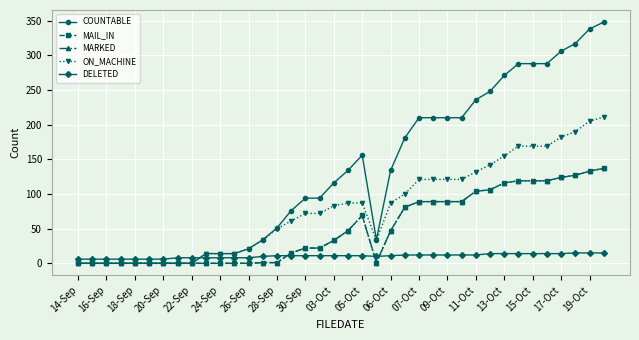

What is the sum of all COUNTABLE values?

4935